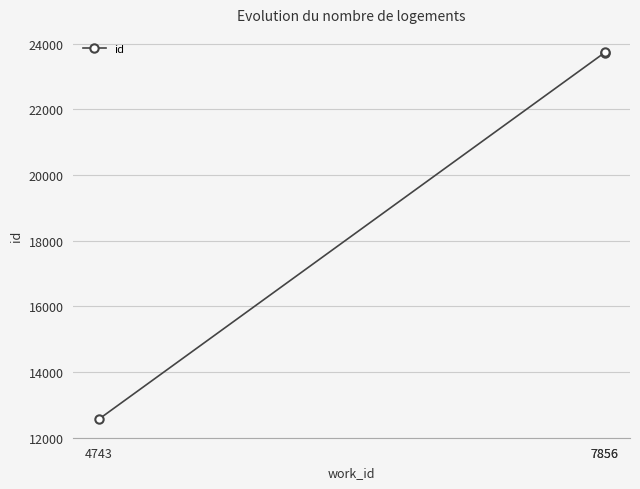

Which category has the lowest value across all series?

4743